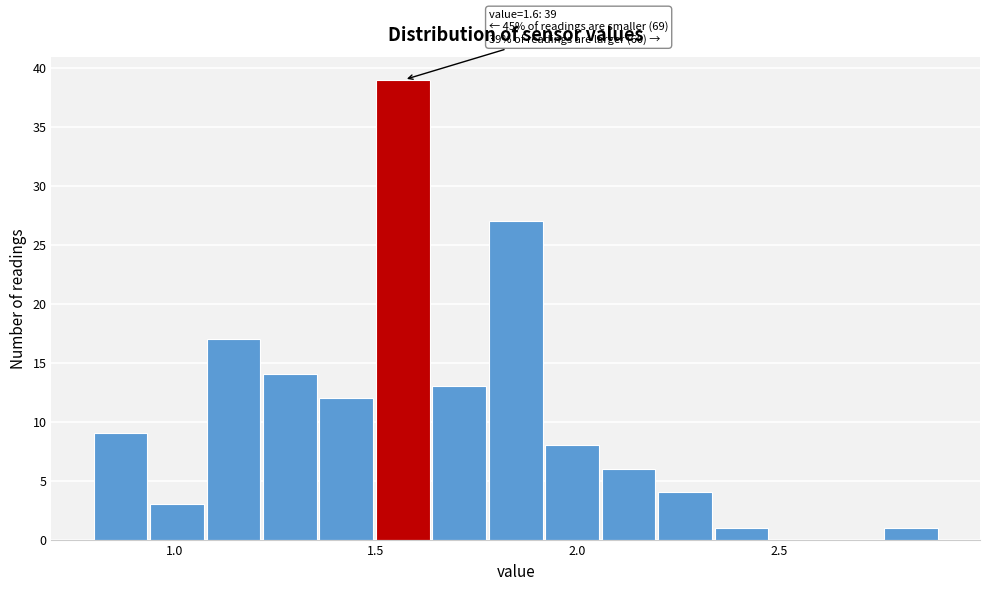

Around what value on the x-axis is the tallest bar? Give the approximate position of its centre, as read against the axis.

1.55